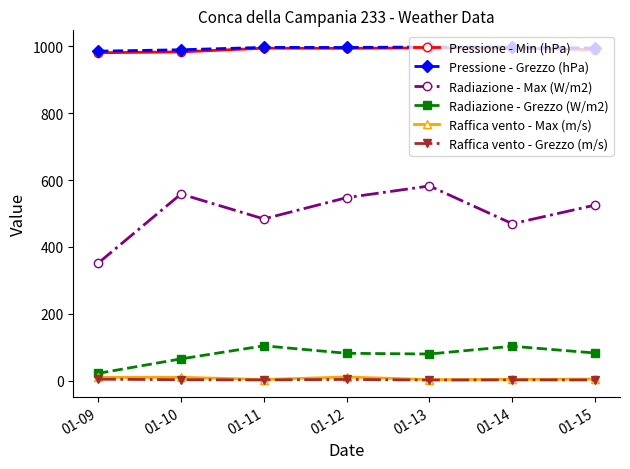

At how many categories does at least one series exceed 543?

7